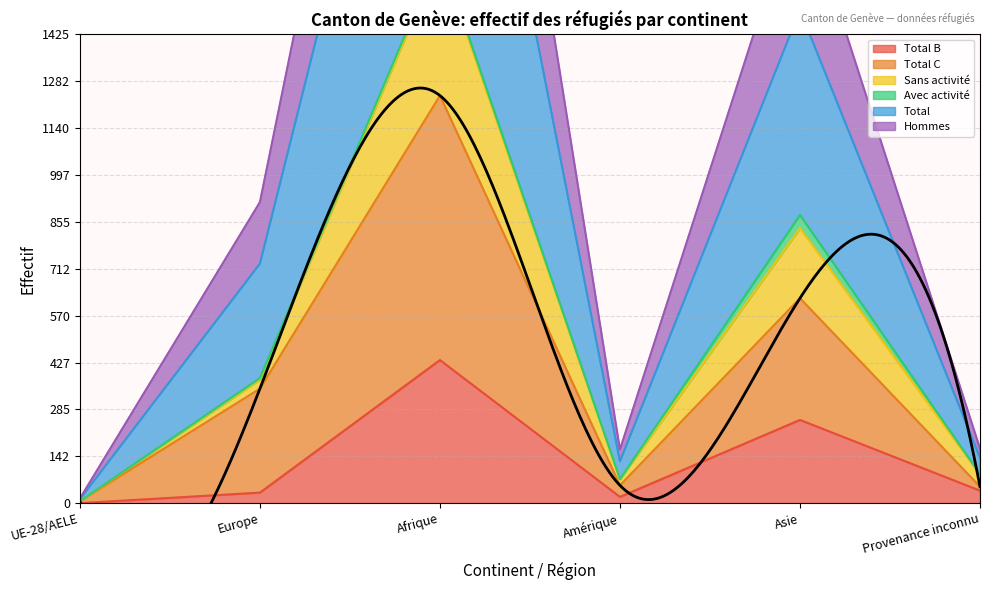

True or false: Hommes has a value of 61 at Provenance inconnu.

False